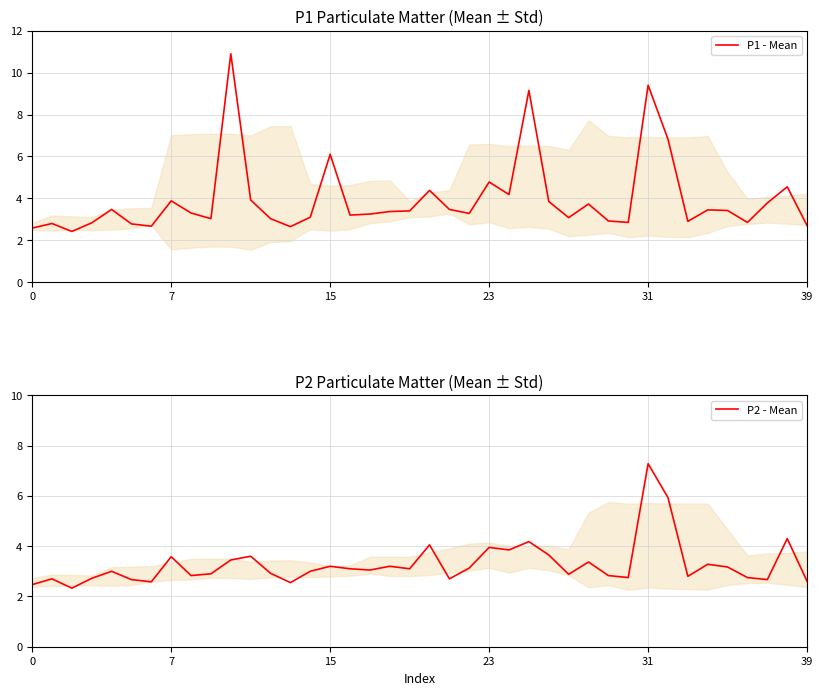

Reading left to right, extract all data points from this chart.

P1 - Mean: 2.6	2.8	2.4	2.8	3.5	2.8	2.7	3.9	3.3	3.0	10.9	3.9	3.0	2.6	3.1	6.1	3.2	3.2	3.4	3.4	4.4	3.5	3.3	4.8	4.2	9.2	3.9	3.1	3.7	2.9	2.9	9.4	6.8	2.9	3.5	3.4	2.9	3.8	4.5	2.7
P2 - Mean: 2.5	2.7	2.3	2.7	3.0	2.7	2.6	3.6	2.8	2.9	3.5	3.6	2.9	2.5	3.0	3.2	3.1	3.0	3.2	3.1	4.0	2.7	3.1	4.0	3.9	4.2	3.6	2.9	3.4	2.8	2.8	7.3	5.9	2.8	3.3	3.2	2.8	2.7	4.3	2.6